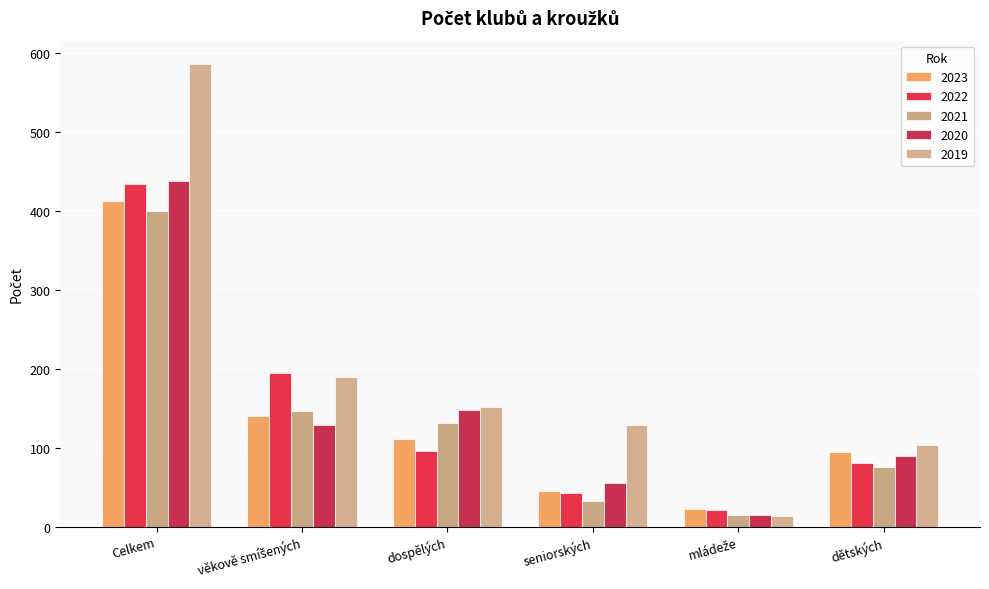

Reading right to left, list all the values displayed in this chart.

2023: dětských=94	mládeže=22	seniorských=45	dospělých=111	věkově smíšených=140	Celkem=412
2022: dětských=80	mládeže=21	seniorských=43	dospělých=96	věkově smíšených=194	Celkem=434
2021: dětských=75	mládeže=15	seniorských=32	dospělých=131	věkově smíšených=147	Celkem=400
2020: dětských=90	mládeže=15	seniorských=55	dospělých=148	věkově smíšených=129	Celkem=437
2019: dětských=103	mládeže=13	seniorských=129	dospělých=152	věkově smíšených=189	Celkem=586